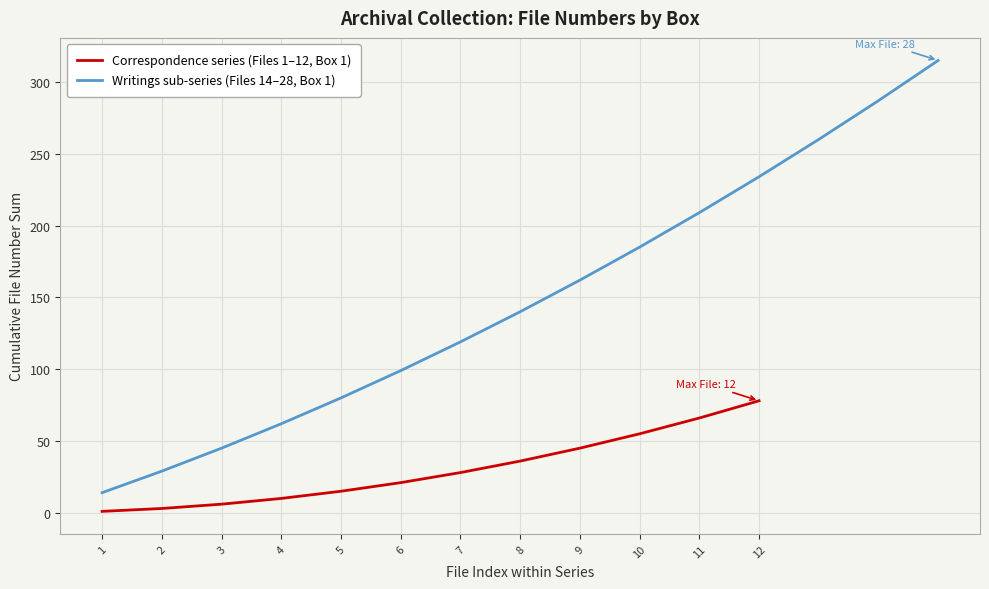

Between 1 and 9, which is larger?

9